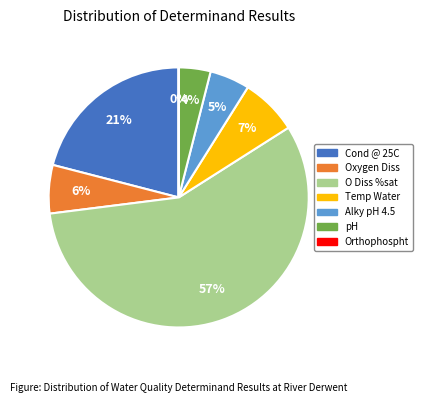

How much of the chart is everything except Oxygen Diss?

94.0%